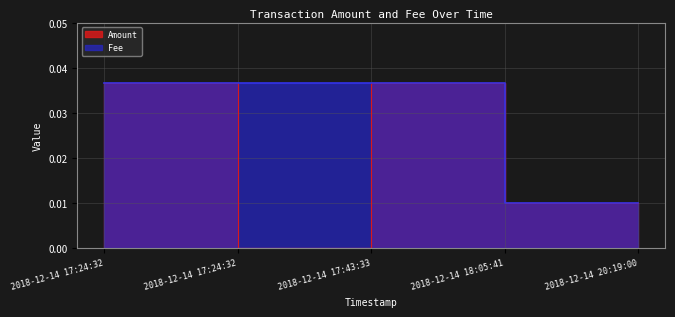

What are all the series names shown in the legend?

Amount, Fee